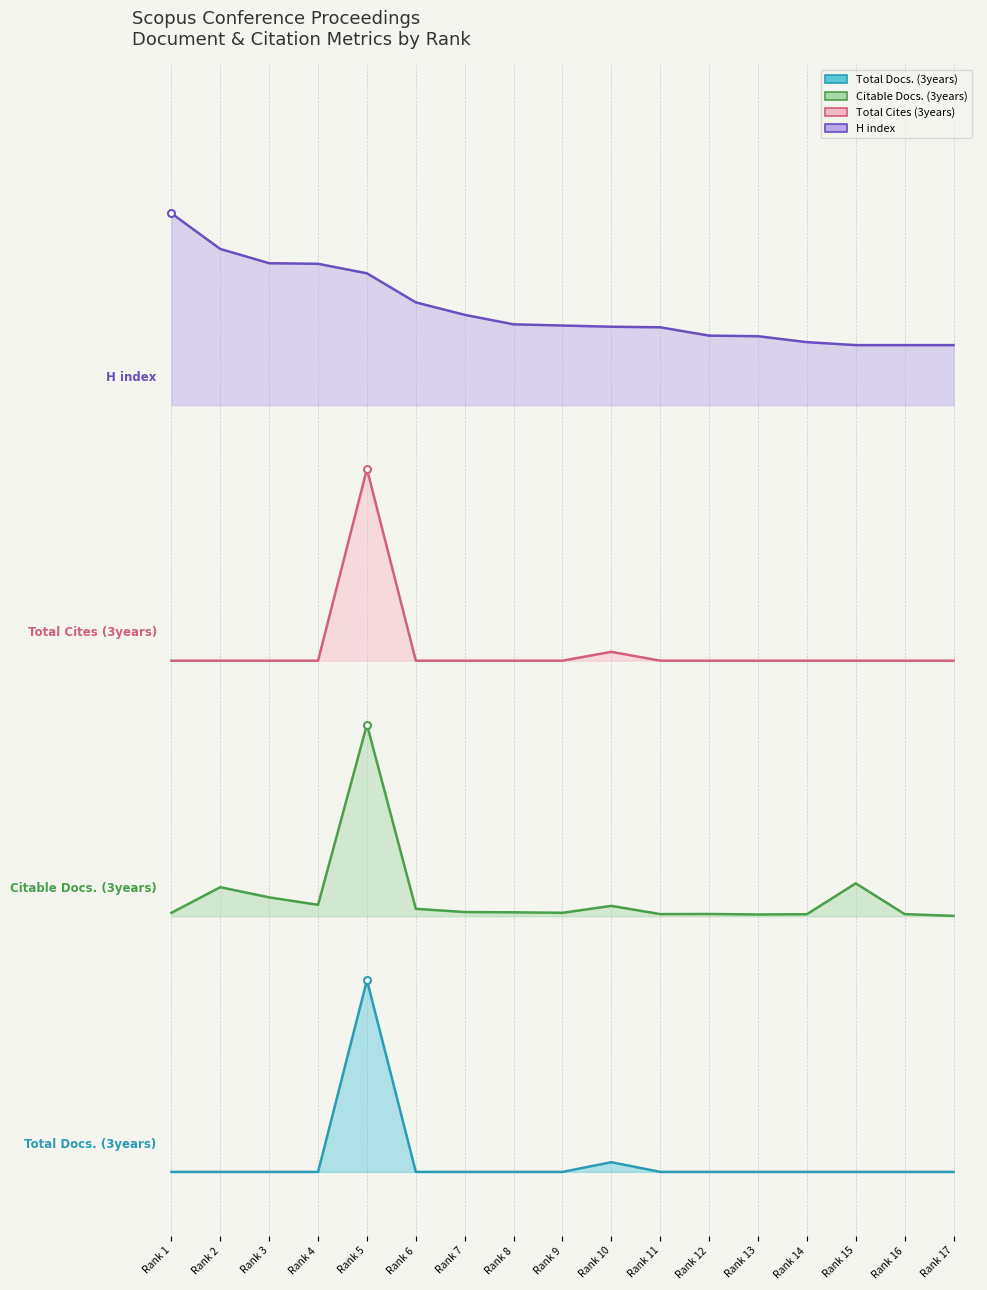

What is the maximum value for Total Docs. (3years)?

90.0